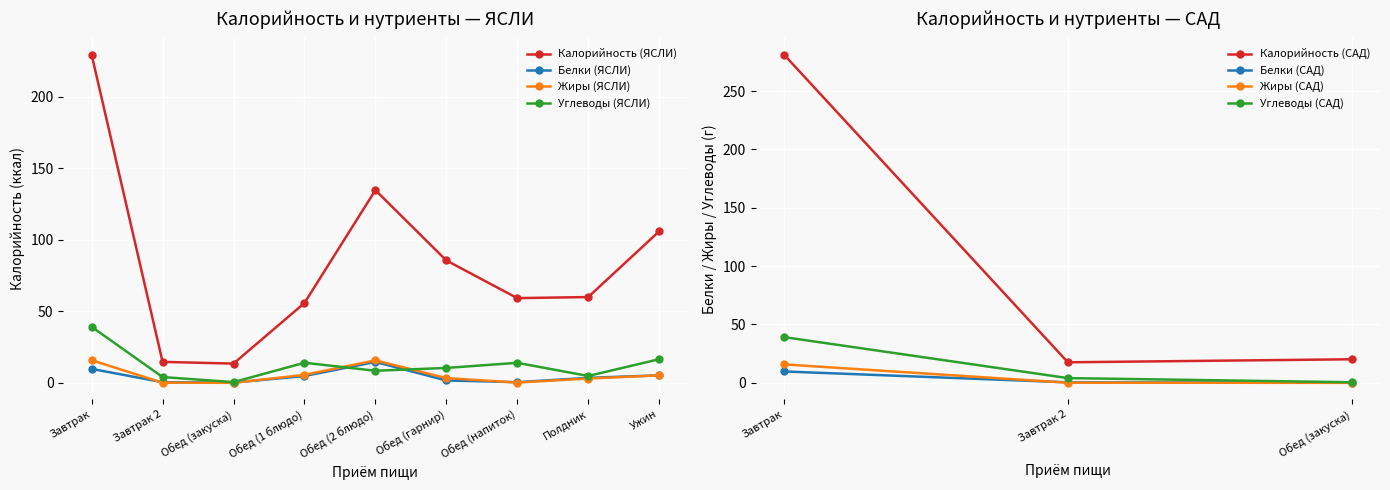

Is the value of Углеводы (ЯСЛИ) at Обед (напиток) greater than the value of Жиры (ЯСЛИ) at Обед (2 блюдо)?

No